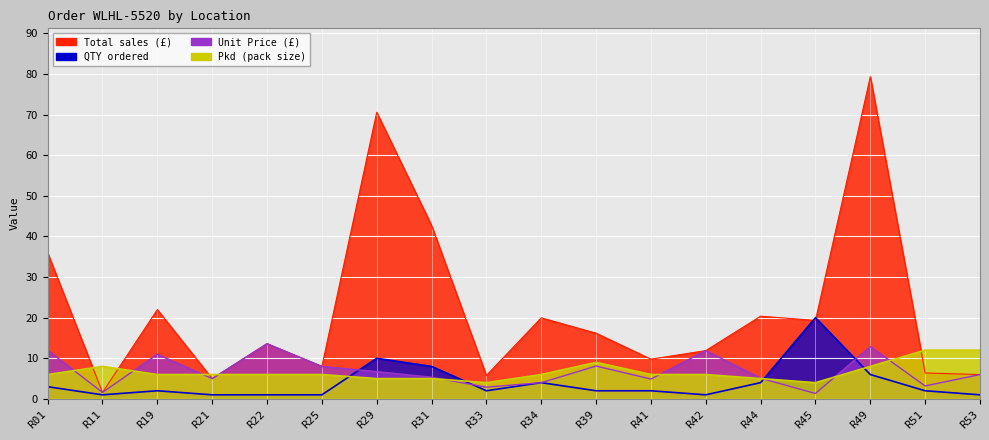

What is the sum of all Total values?

394.4